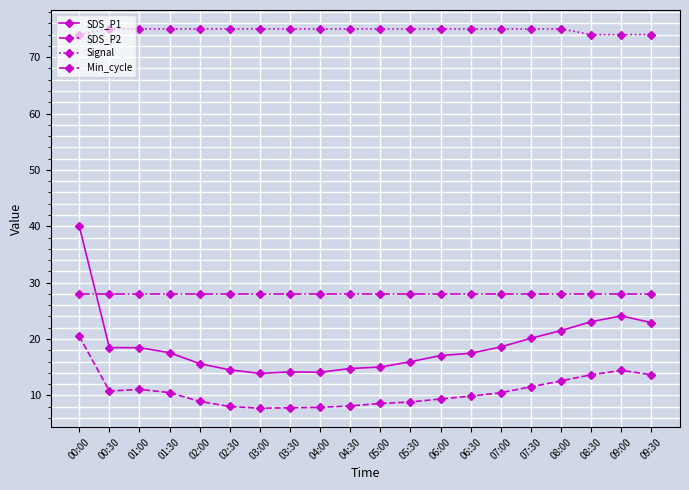

At which category is the sum across all series the highest?

00:00